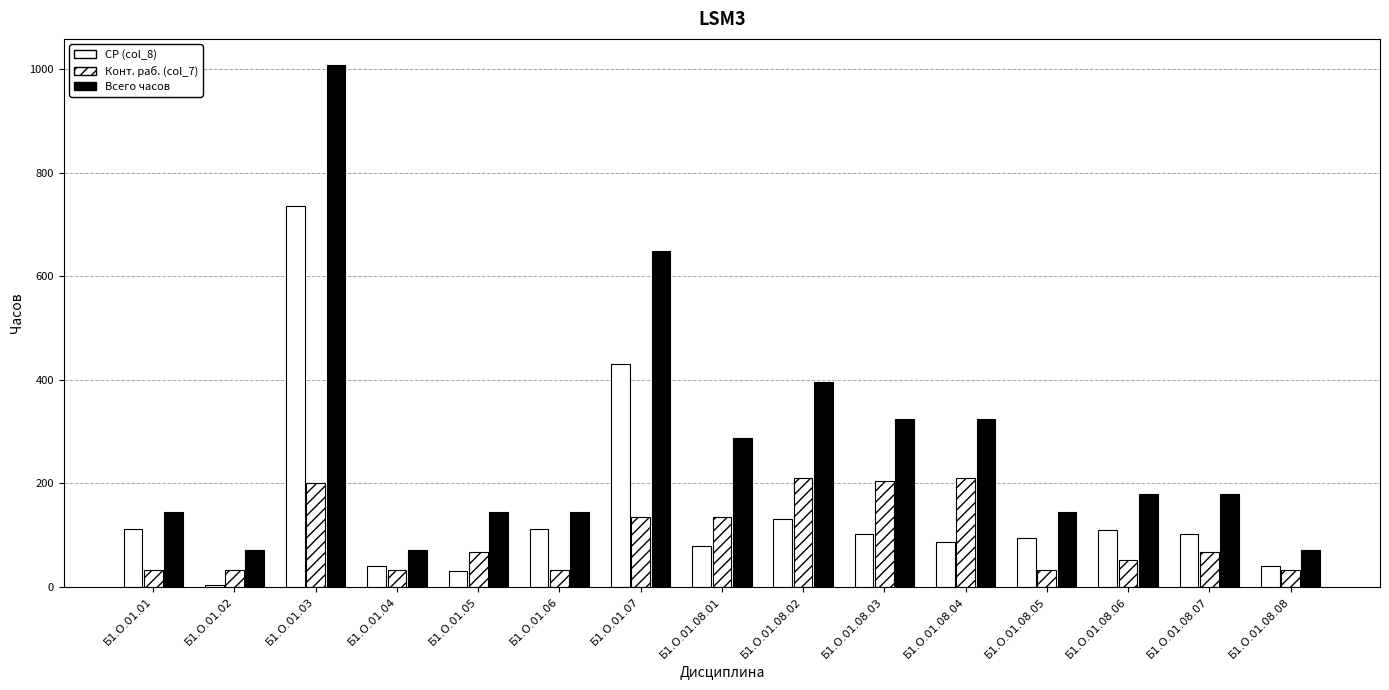

Which category has the highest value across all series?

Б1.О.01.03